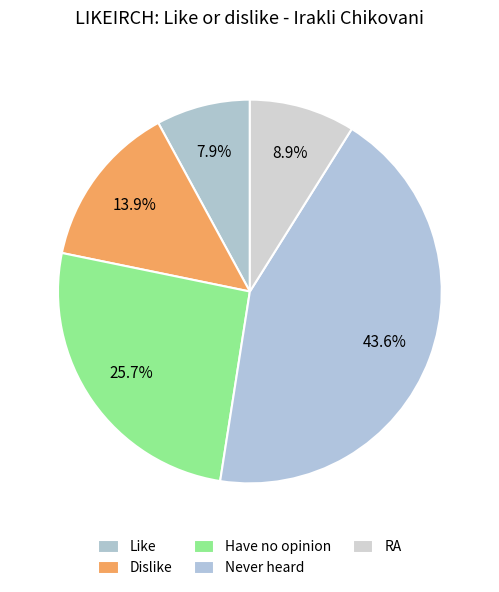

To the nearest percent, what is the difference between the Have no opinion and Never heard slice percentages?

18%